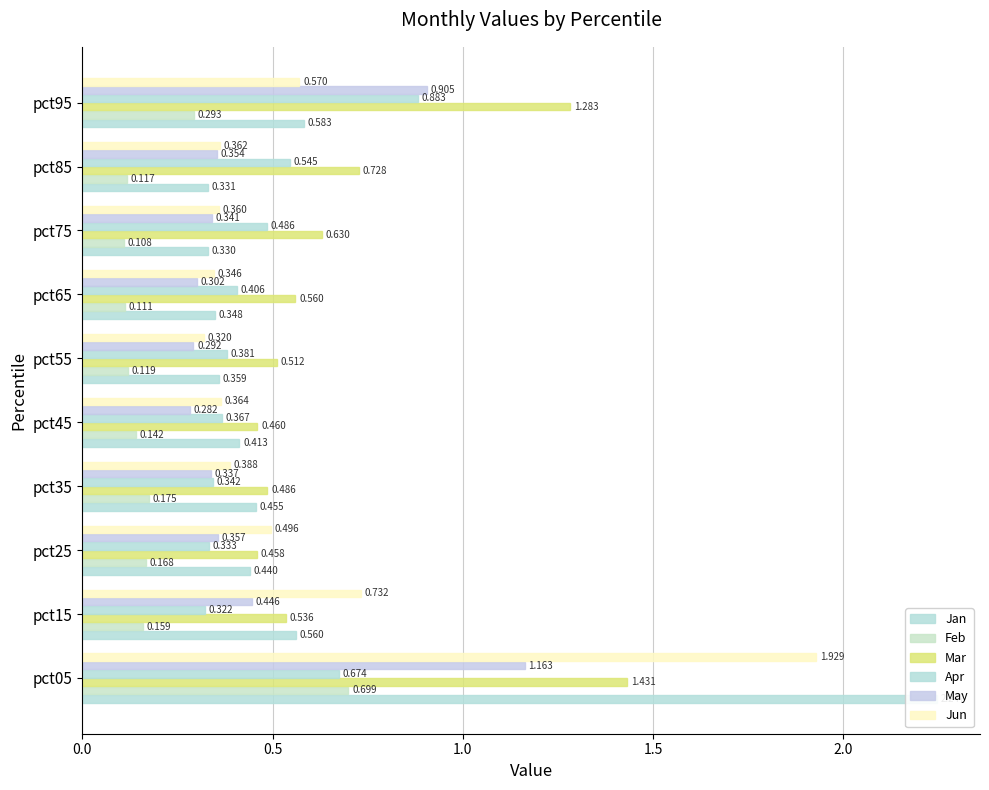

Reading left to right, transcribe all the data shown in this chart.

Jan: 2.2	0.6	0.4	0.5	0.4	0.4	0.3	0.3	0.3	0.6
Feb: 0.7	0.2	0.2	0.2	0.1	0.1	0.1	0.1	0.1	0.3
Mar: 1.4	0.5	0.5	0.5	0.5	0.5	0.6	0.6	0.7	1.3
Apr: 0.7	0.3	0.3	0.3	0.4	0.4	0.4	0.5	0.5	0.9
May: 1.2	0.4	0.4	0.3	0.3	0.3	0.3	0.3	0.4	0.9
Jun: 1.9	0.7	0.5	0.4	0.4	0.3	0.3	0.4	0.4	0.6